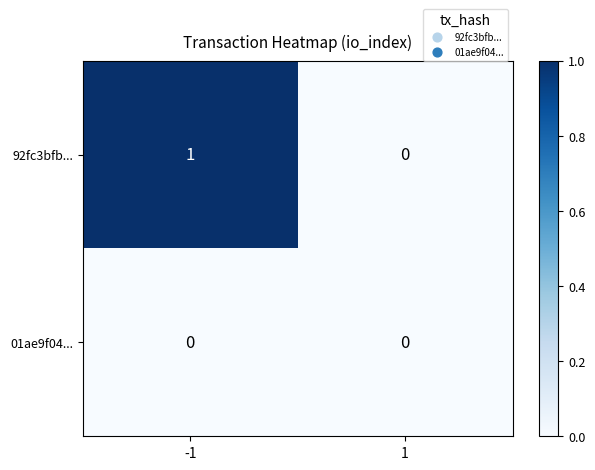

Is the value of 92fc3bfb... at -1 greater than the value of 01ae9f04... at 1?

Yes